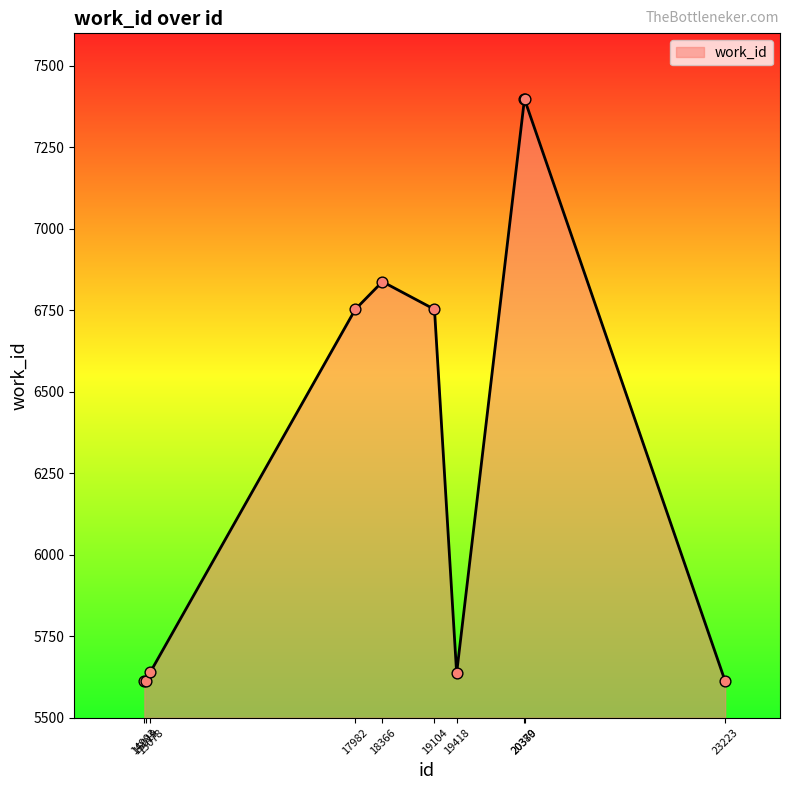

Which has a higher value, 19104 or 23223?

19104